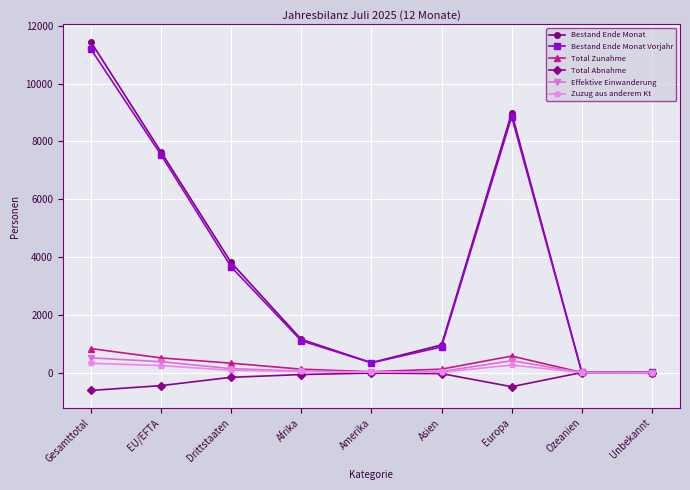

At which category is the sum across all series the highest?

Gesamttotal